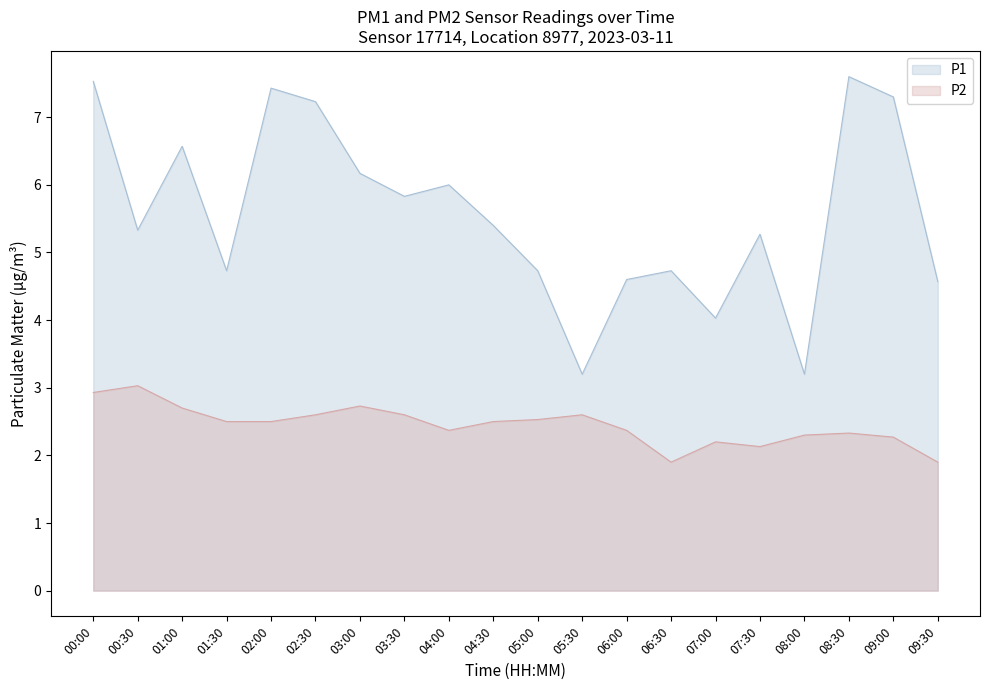

Rank the categories by P1 value from lowest to highest.

05:30, 08:00, 07:00, 09:30, 06:00, 01:30, 05:00, 06:30, 07:30, 00:30, 04:30, 03:30, 04:00, 03:00, 01:00, 02:30, 09:00, 02:00, 00:00, 08:30